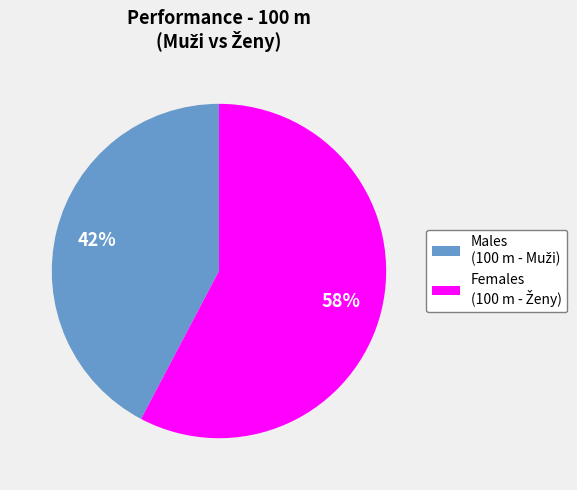

To the nearest percent, what is the average slice percentage?

50%